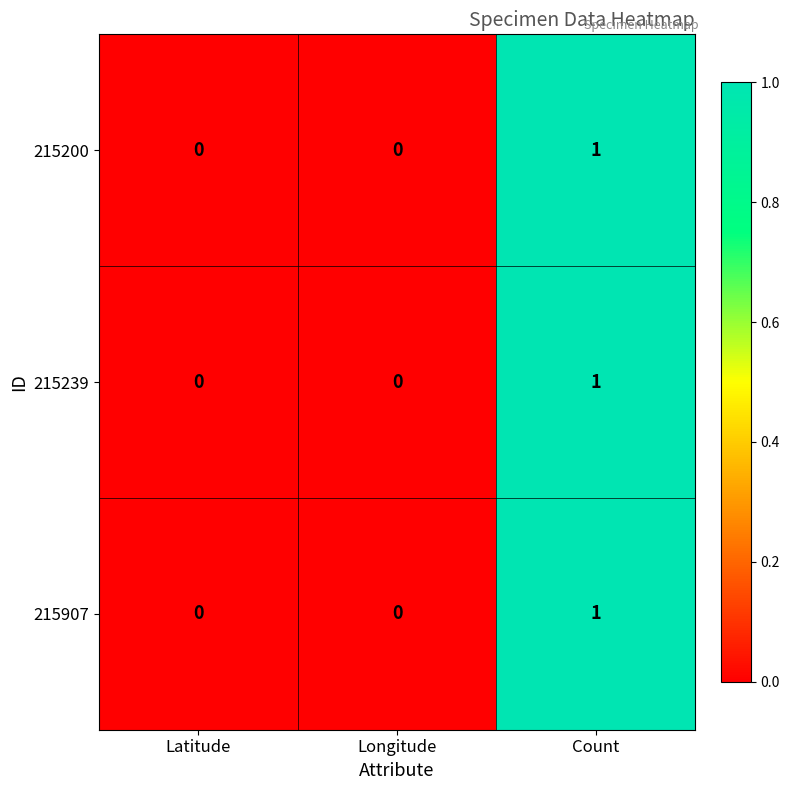

True or false: 215907 has a value of 0 at Longitude.

True